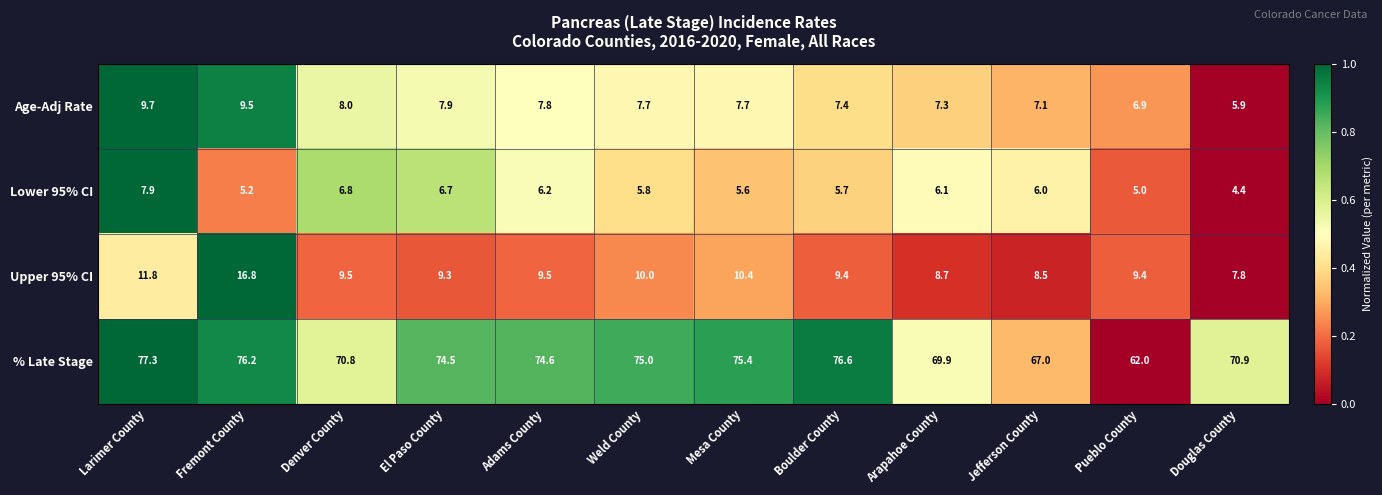

At which label is Lower 95% CI closest to 6?

Jefferson County